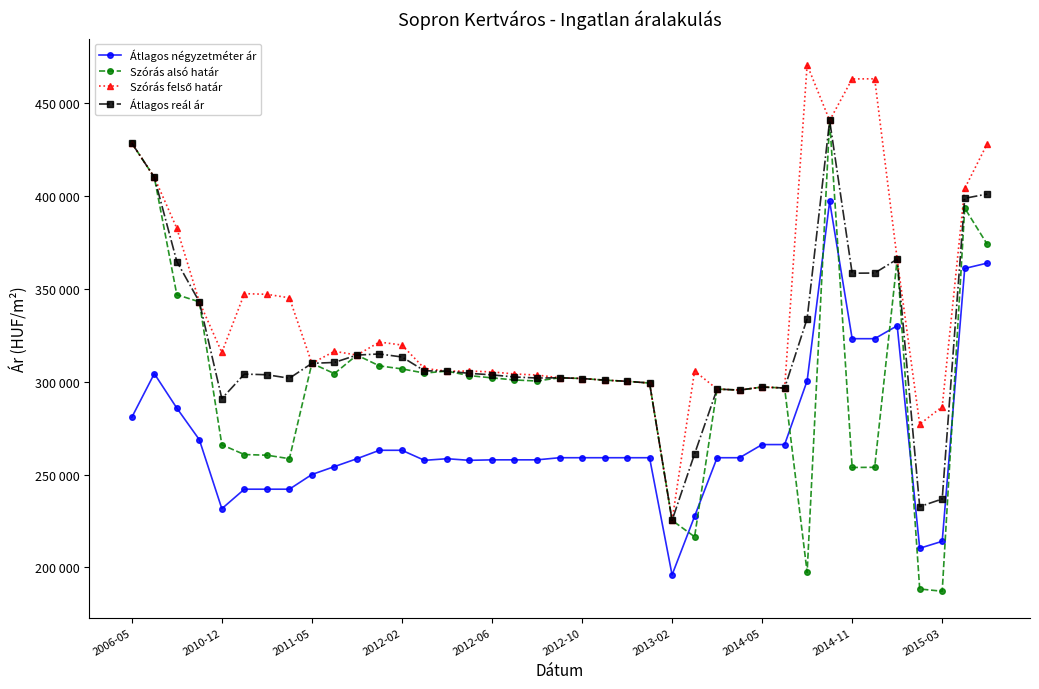

Is this an area chart (filled region under the line)?

No